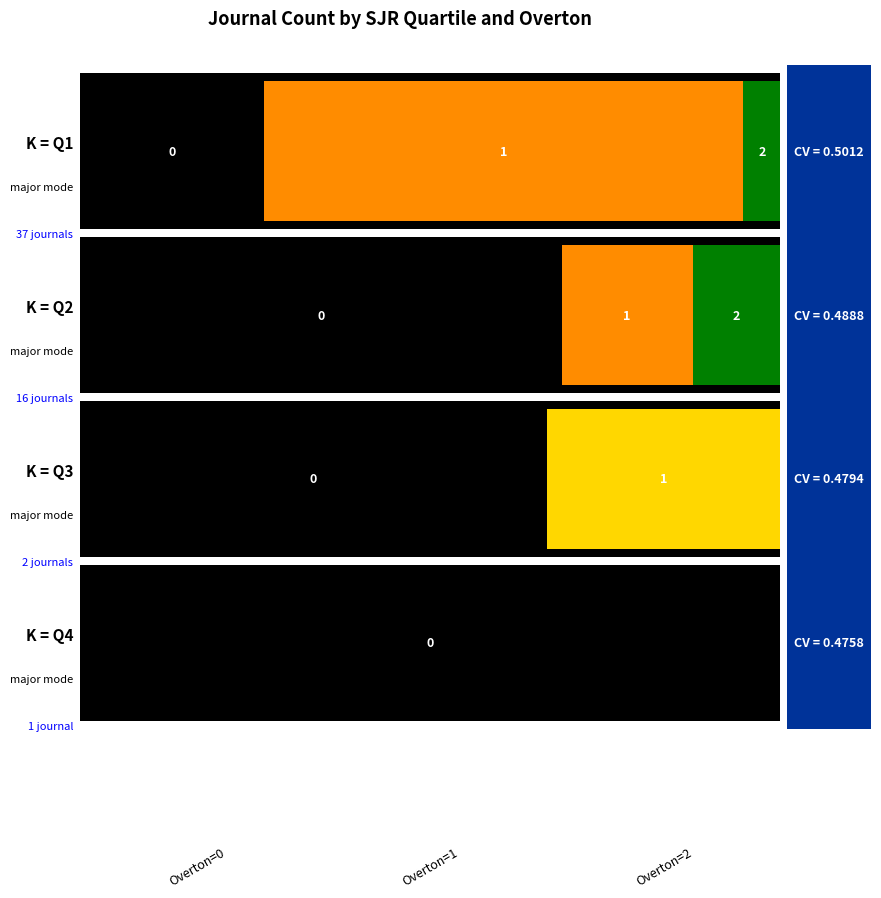

What value does the Q2 series have at 1?

3